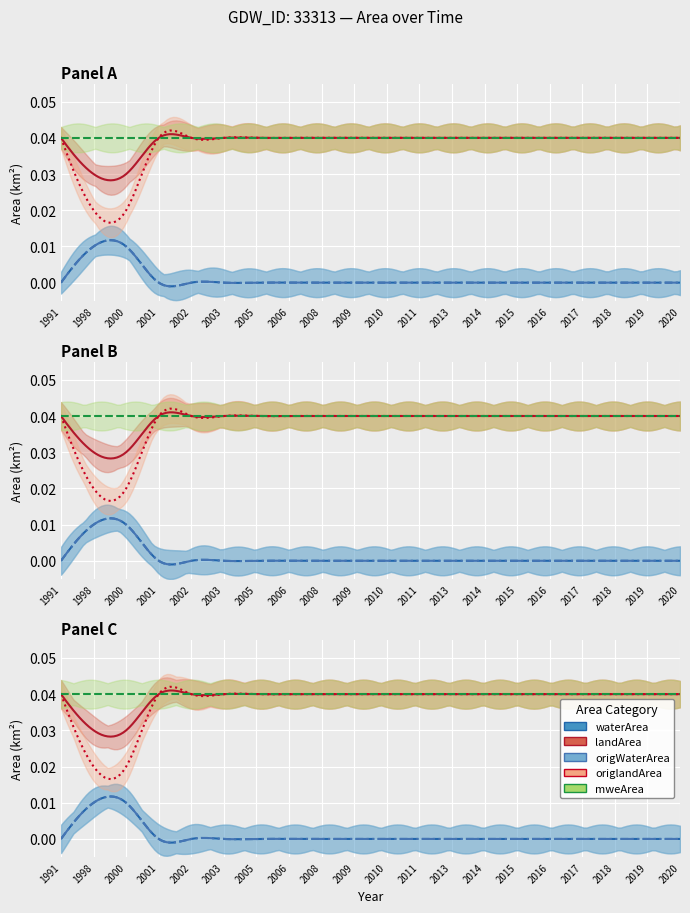

Reading left to right, transcribe all the data shown in this chart.

waterArea: 1991=0.0	1998=0.0	2000=0.0	2001=0.0	2002=0.0	2003=0.0	2005=0.0	2006=0.0	2008=0.0	2009=0.0	2010=0.0	2011=0.0	2013=0.0	2014=0.0	2015=0.0	2016=0.0	2017=0.0	2018=0.0	2019=0.0	2020=0.0
landArea: 1991=0.0	1998=0.0	2000=0.0	2001=0.0	2002=0.0	2003=0.0	2005=0.0	2006=0.0	2008=0.0	2009=0.0	2010=0.0	2011=0.0	2013=0.0	2014=0.0	2015=0.0	2016=0.0	2017=0.0	2018=0.0	2019=0.0	2020=0.0
origWaterArea: 1991=0.0	1998=0.0	2000=0.0	2001=0.0	2002=0.0	2003=0.0	2005=0.0	2006=0.0	2008=0.0	2009=0.0	2010=0.0	2011=0.0	2013=0.0	2014=0.0	2015=0.0	2016=0.0	2017=0.0	2018=0.0	2019=0.0	2020=0.0
origlandArea: 1991=0.0	1998=0.0	2000=0.0	2001=0.0	2002=0.0	2003=0.0	2005=0.0	2006=0.0	2008=0.0	2009=0.0	2010=0.0	2011=0.0	2013=0.0	2014=0.0	2015=0.0	2016=0.0	2017=0.0	2018=0.0	2019=0.0	2020=0.0
mweArea: 1991=0.0	1998=0.0	2000=0.0	2001=0.0	2002=0.0	2003=0.0	2005=0.0	2006=0.0	2008=0.0	2009=0.0	2010=0.0	2011=0.0	2013=0.0	2014=0.0	2015=0.0	2016=0.0	2017=0.0	2018=0.0	2019=0.0	2020=0.0